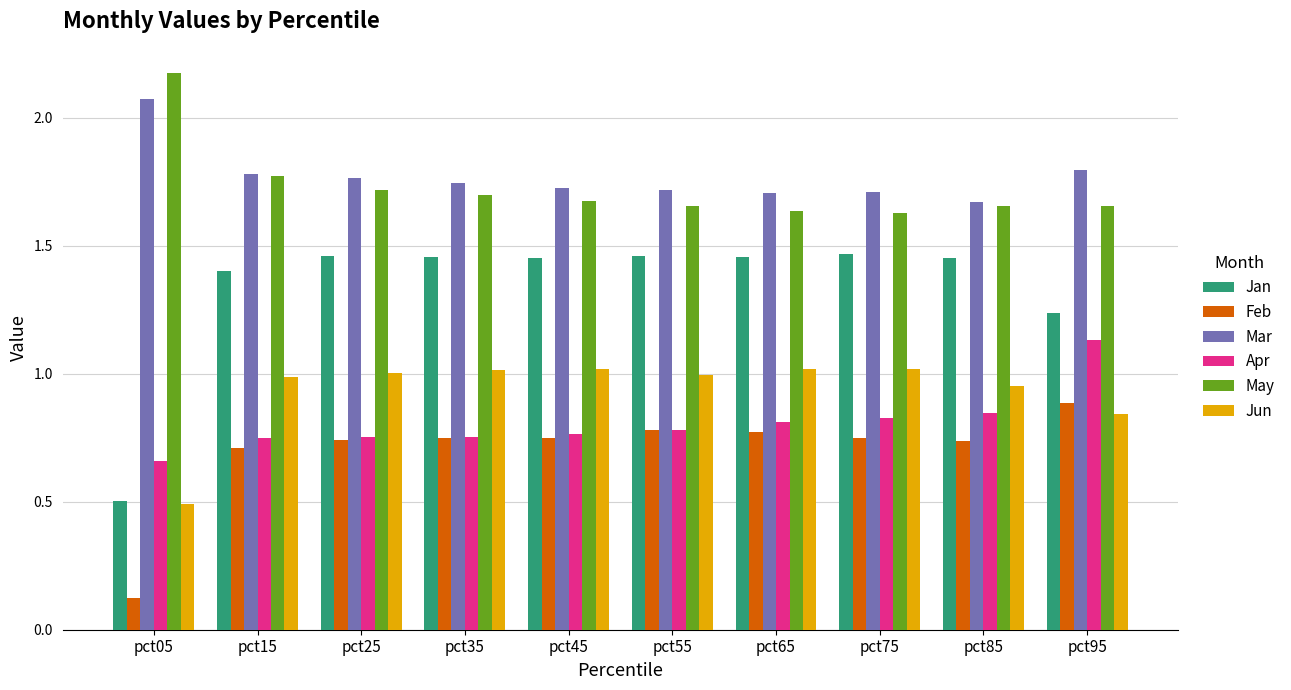

What is the sum of all Jan values?

13.3